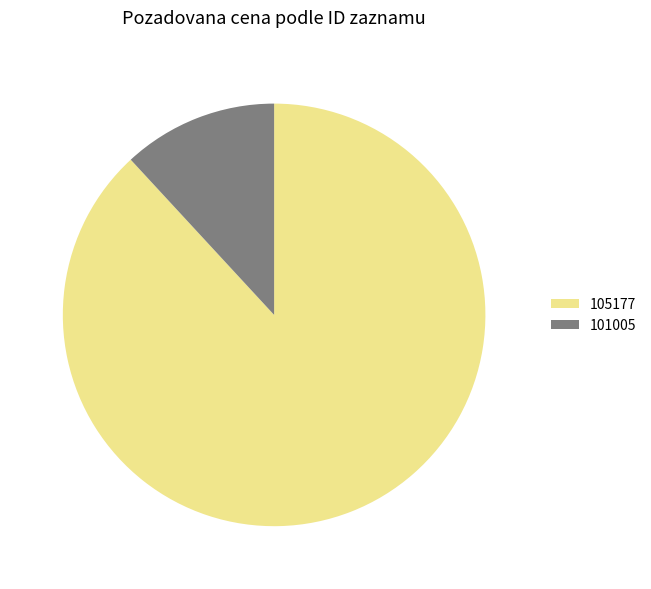

What is the smallest slice in the pie chart?

101005